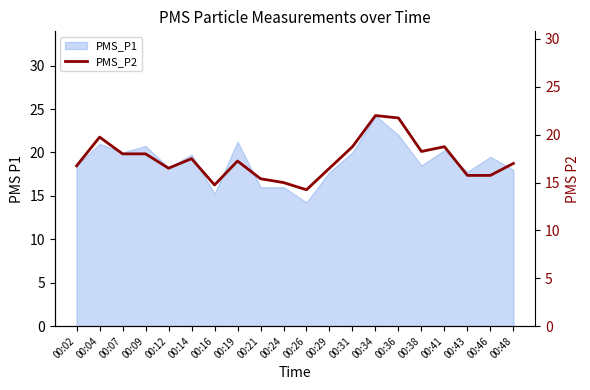

Approximately how many times larger is the value at 00:02 compared to 00:36?

0.8